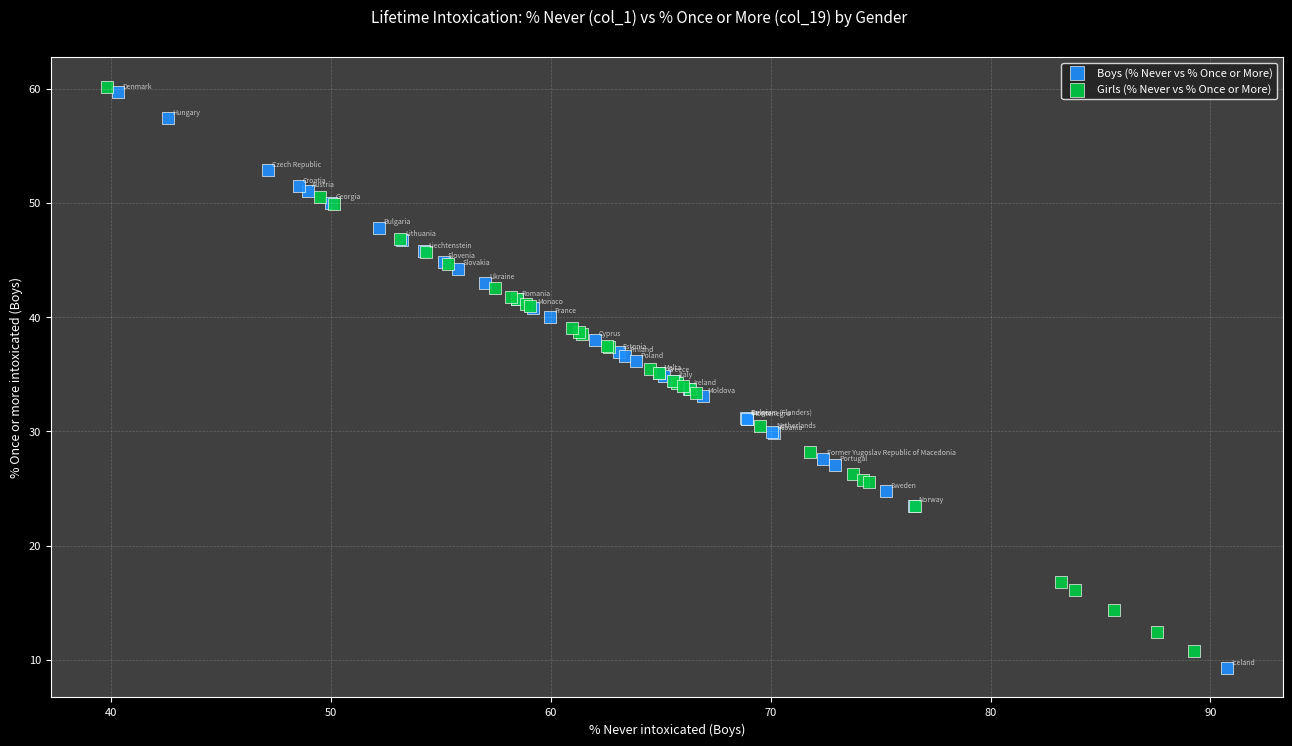

Which series contains the lowest Y value?

Boys (% Never vs % Once or More)